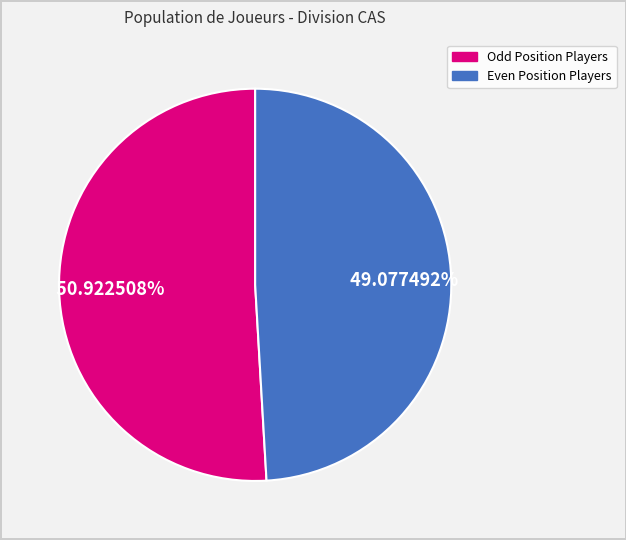

Is there any slice that represents more than half of the pie?

Yes